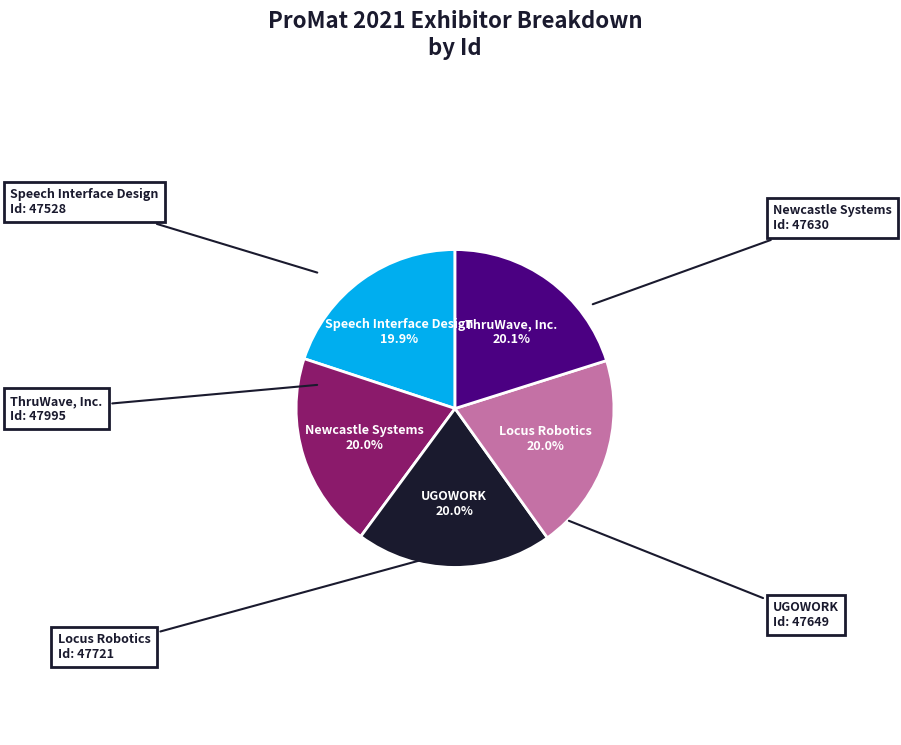

Is there any slice that represents more than half of the pie?

No